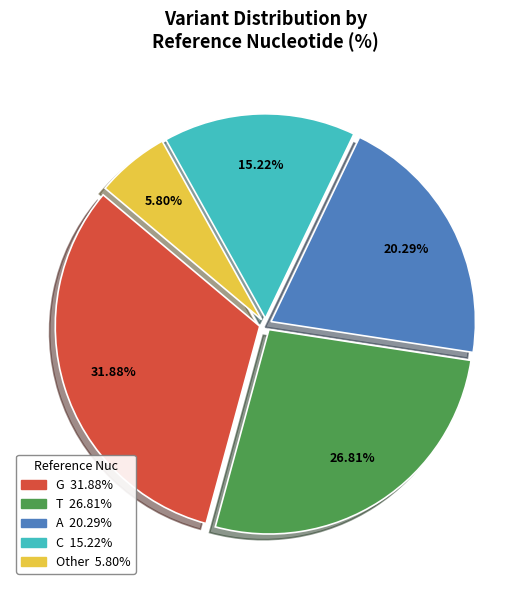

The C slice represents 15% of the pie. True or false?

True